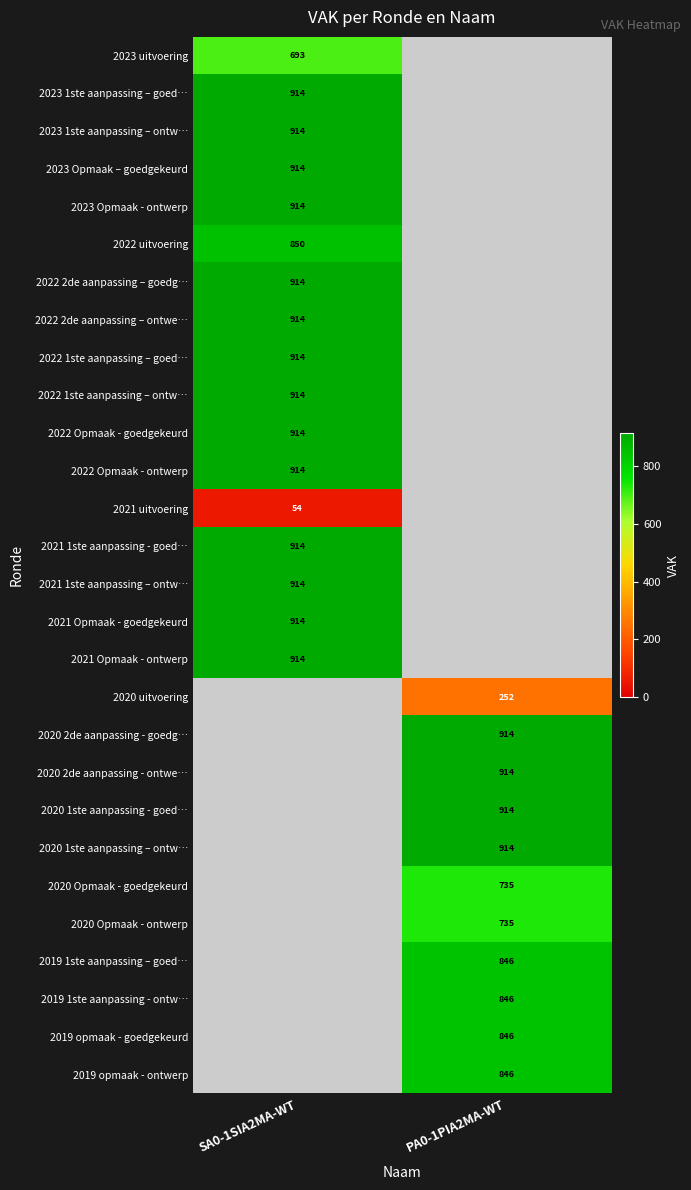

Which has a higher value, SA0-1SIA2MA-WT or PA0-1PIA2MA-WT?

PA0-1PIA2MA-WT